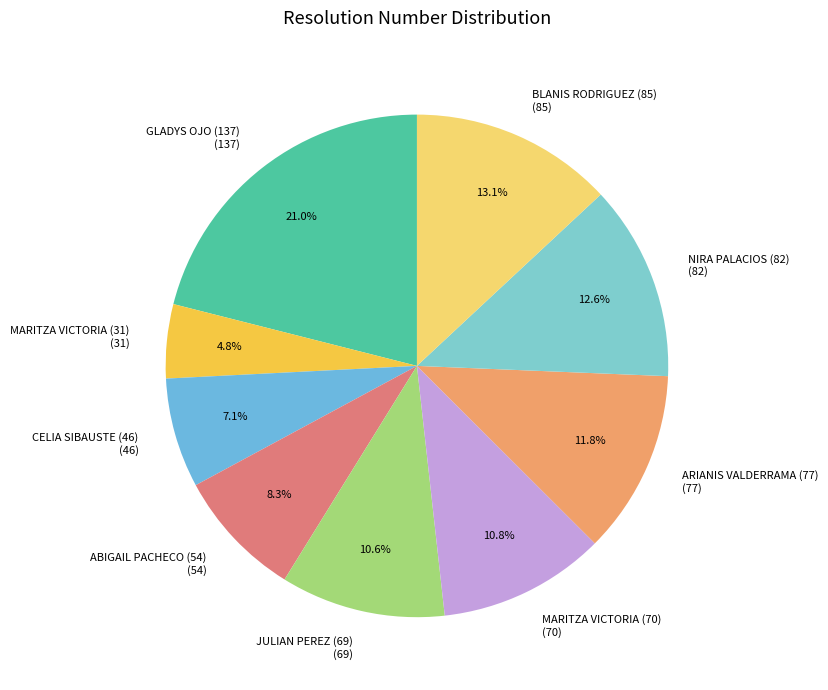

What is the total percentage of CELIA SIBAUSTE (46) and GLADYS OJO (137)?

28.1%